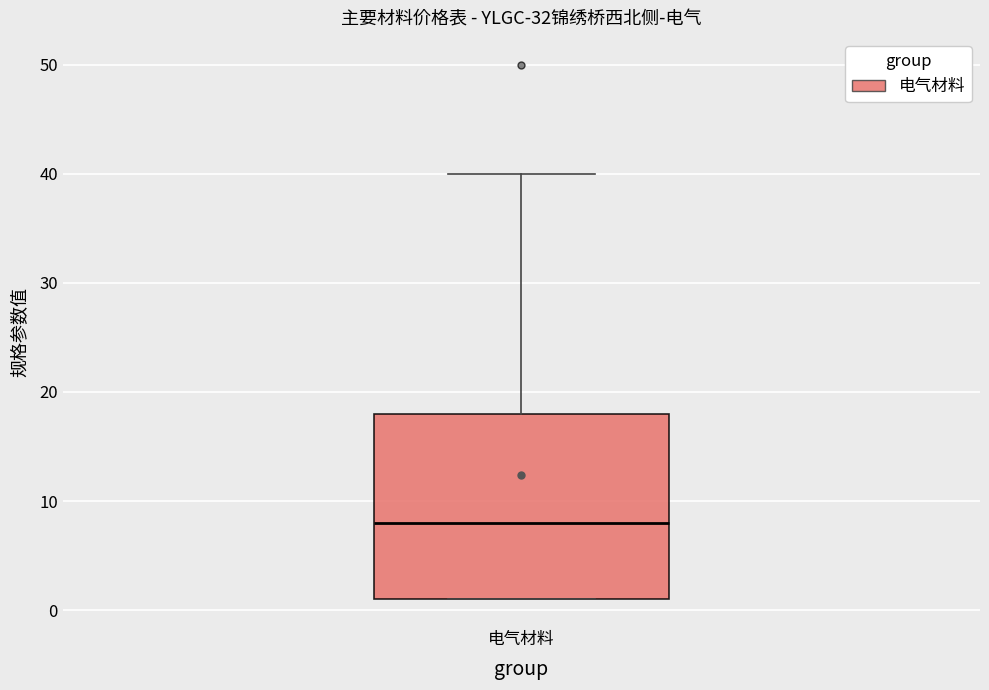

Read this box plot against the y-axis: the position of the median line, the range covered by the box, and the ends of both whiskers. The values are not printed on the chart, so give them approximately, as read against the axis.

median 8, box 1 to 18, whiskers 1 to 40